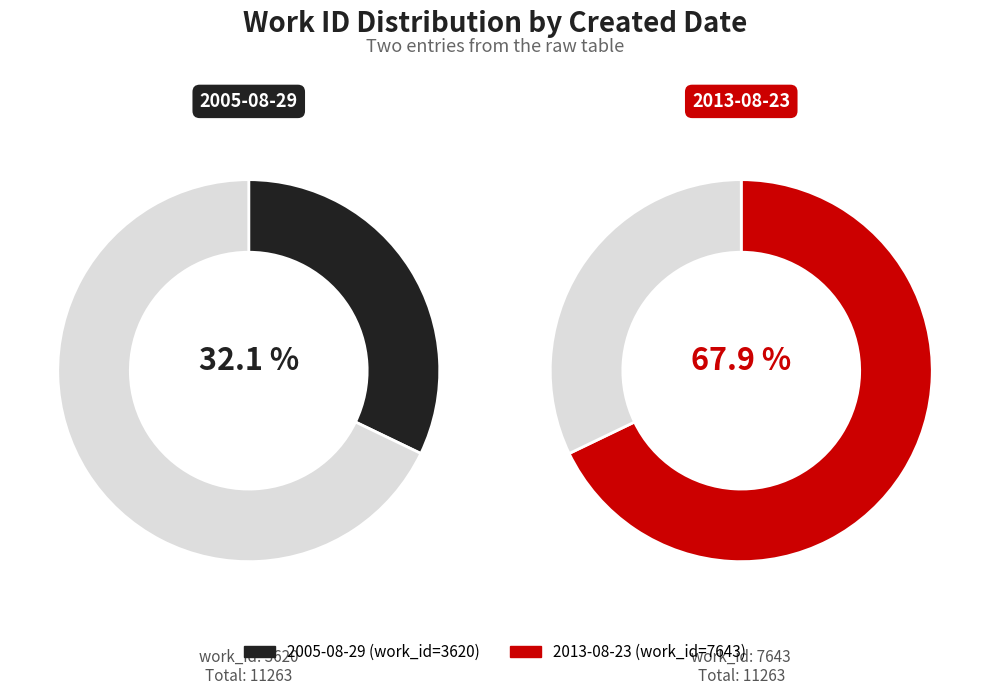

The 2013-08-23 slice represents 68% of the pie. True or false?

True